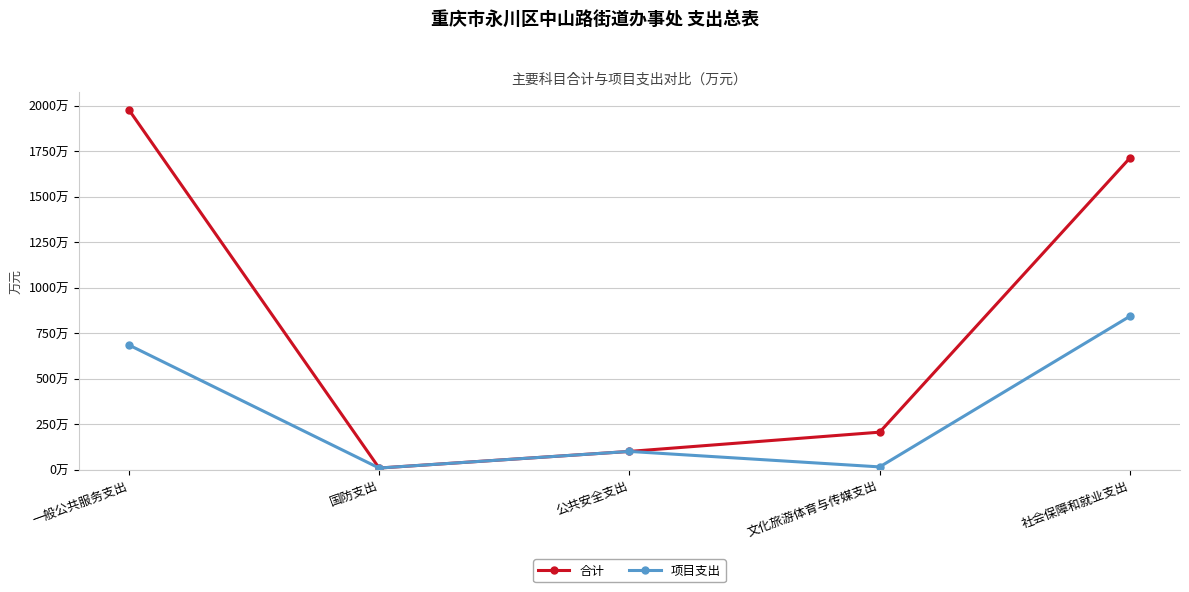

What are all the series names shown in the legend?

合计, 项目支出